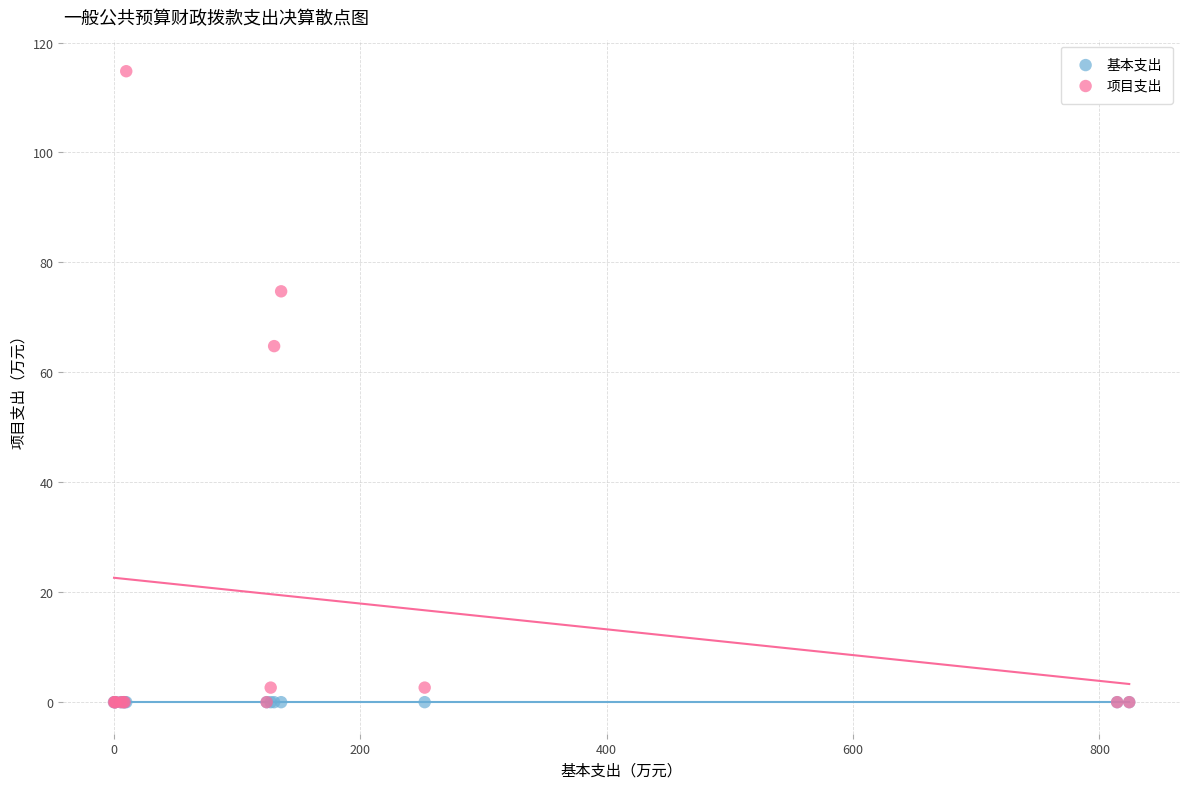

Which series contains the highest Y value?

项目支出